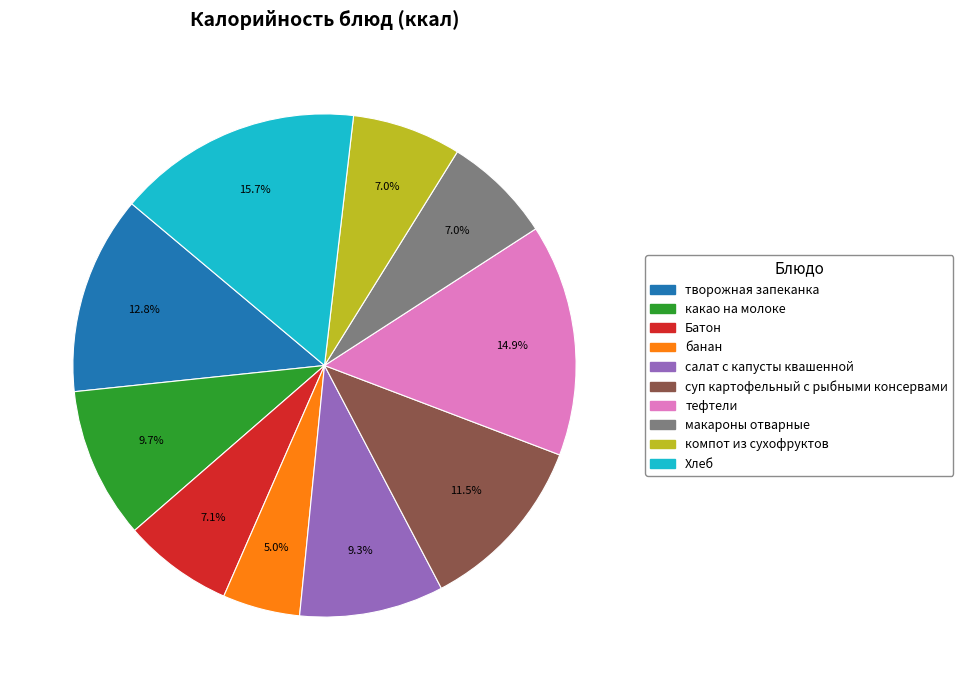

Does any single category account for the majority?

No